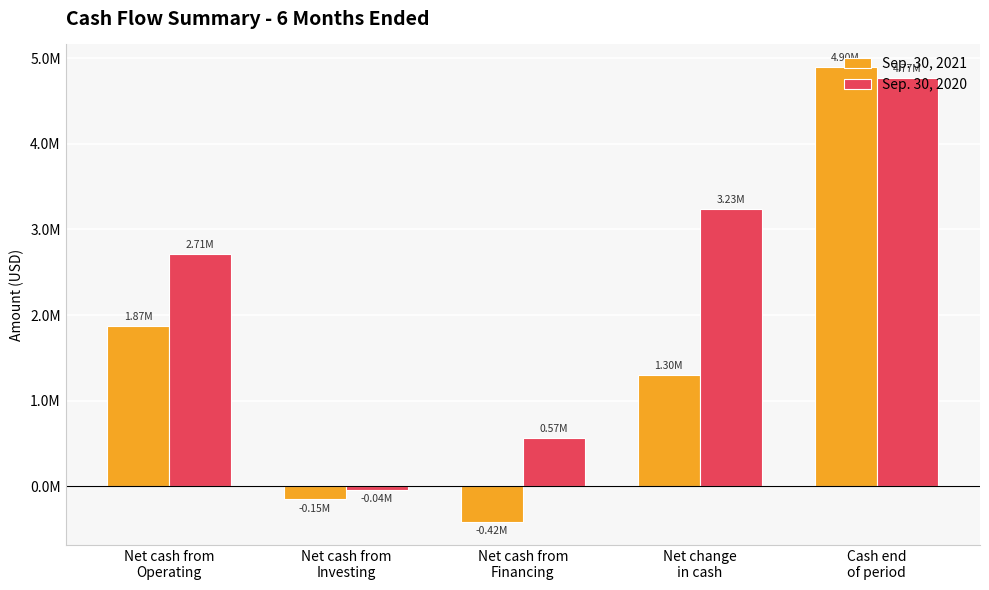

What is the sum of the Sep. 30, 2021 values at Net change
in cash and Net cash from
Investing?

1145597